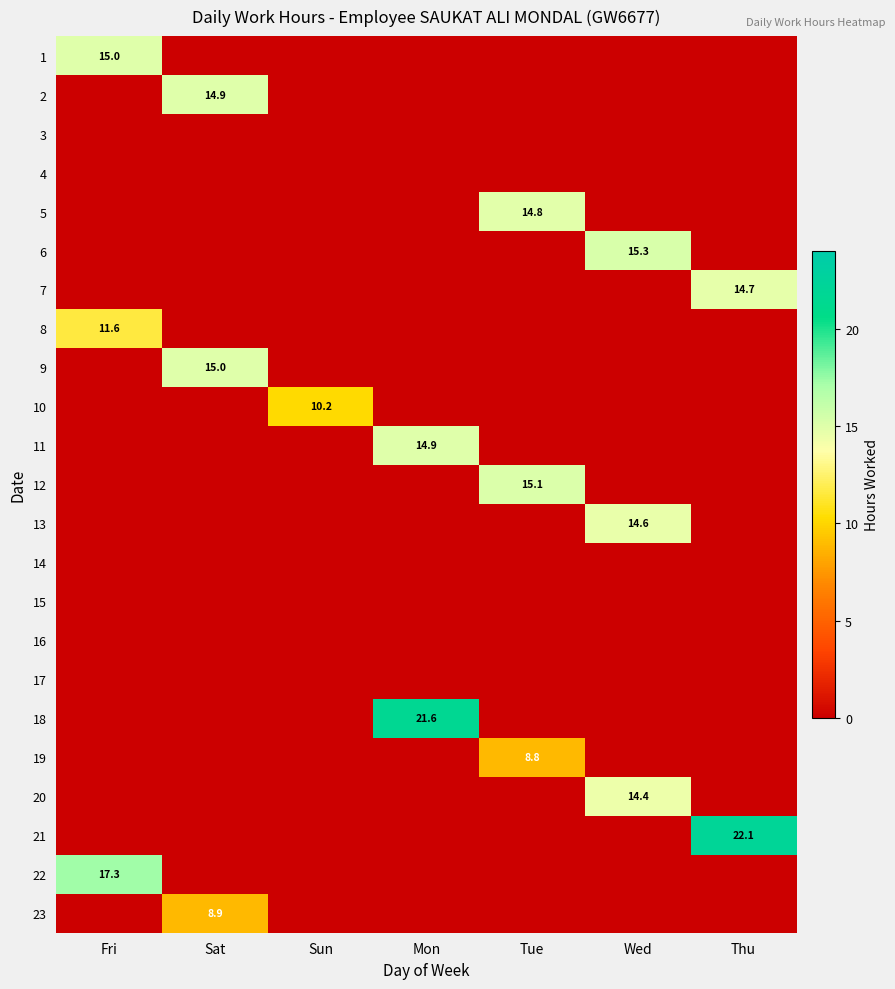

How many data points in 20 are above 0?

1